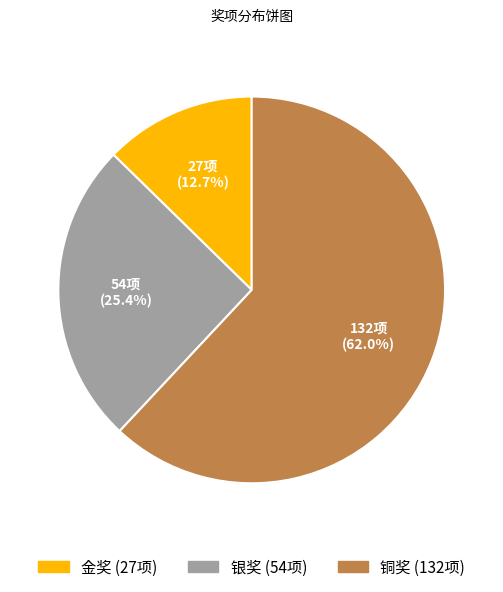

What is the total percentage of 铜奖 and 银奖?

87.3%